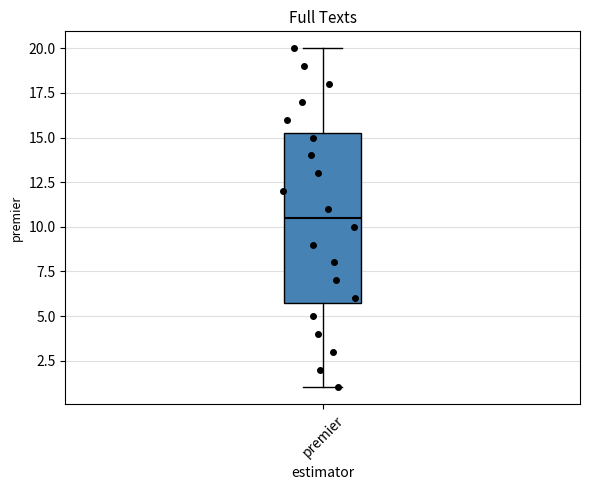

Where is the upper edge of the box for premier on the y-axis? The values are not printed on the chart, so give them approximately, as read against the axis.

15.5